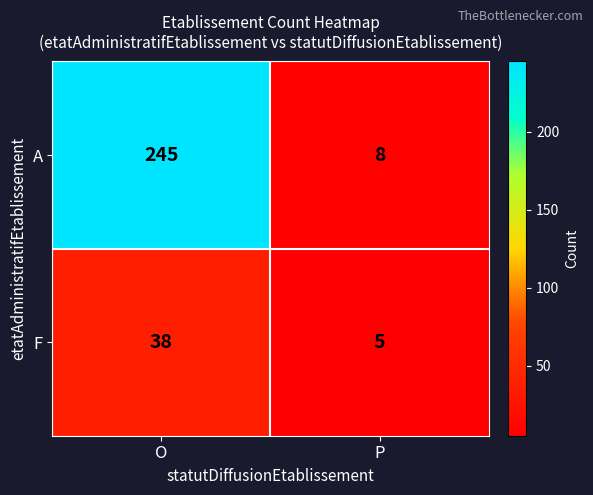

What is the sum of all F values?

43